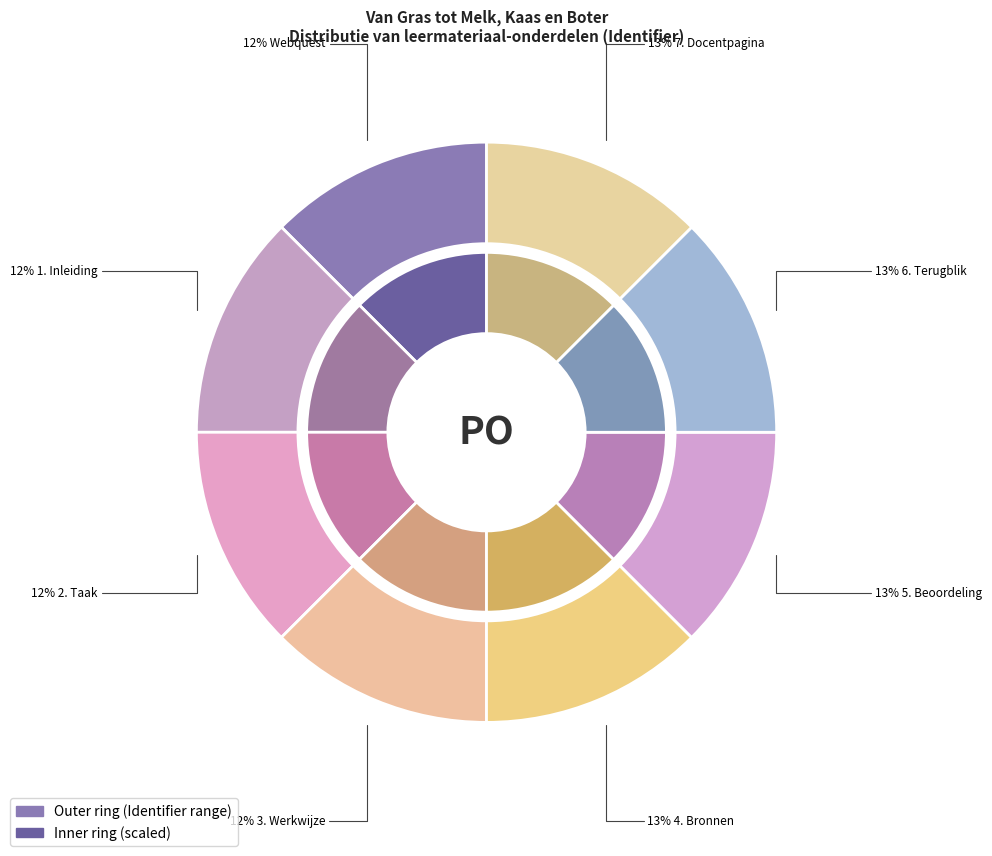

Count the number of slices in the pie.

8